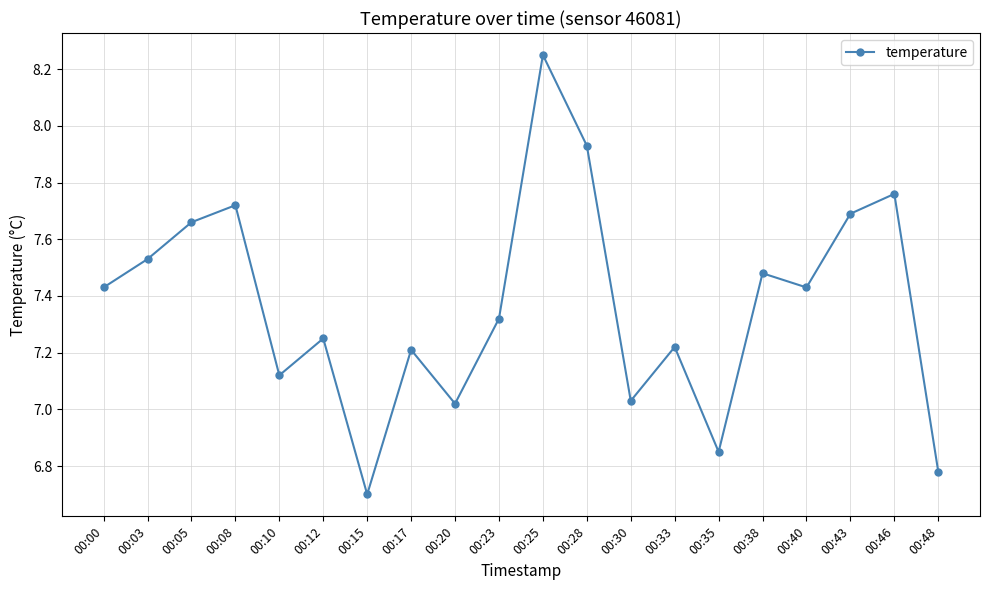

At which category does the data reach its first local valley?

00:10